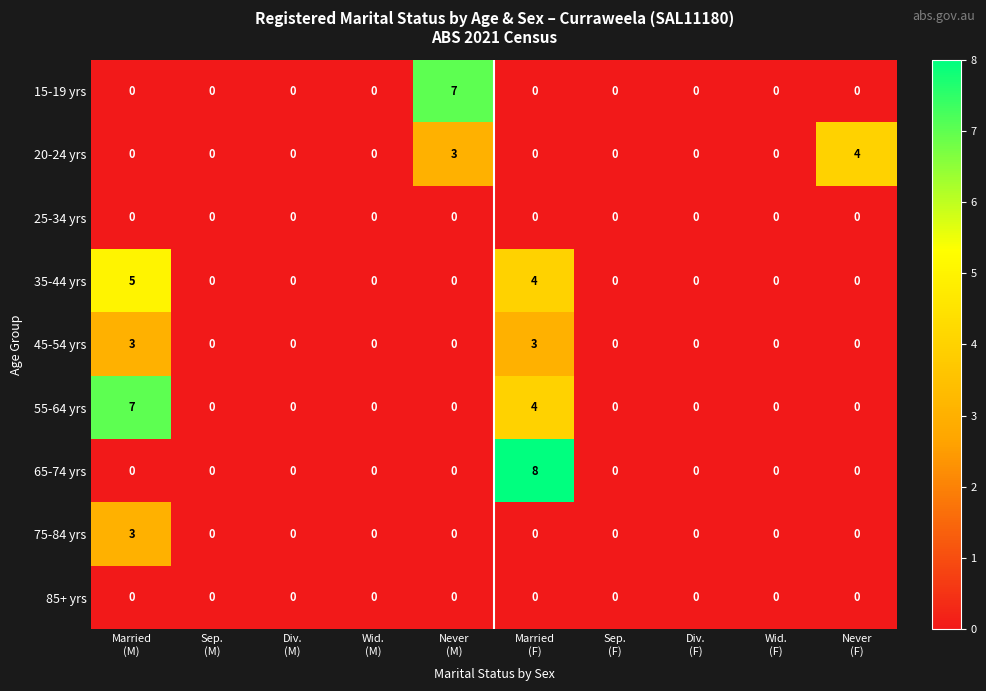

Which series has the largest total across all categories?

55-64 yrs